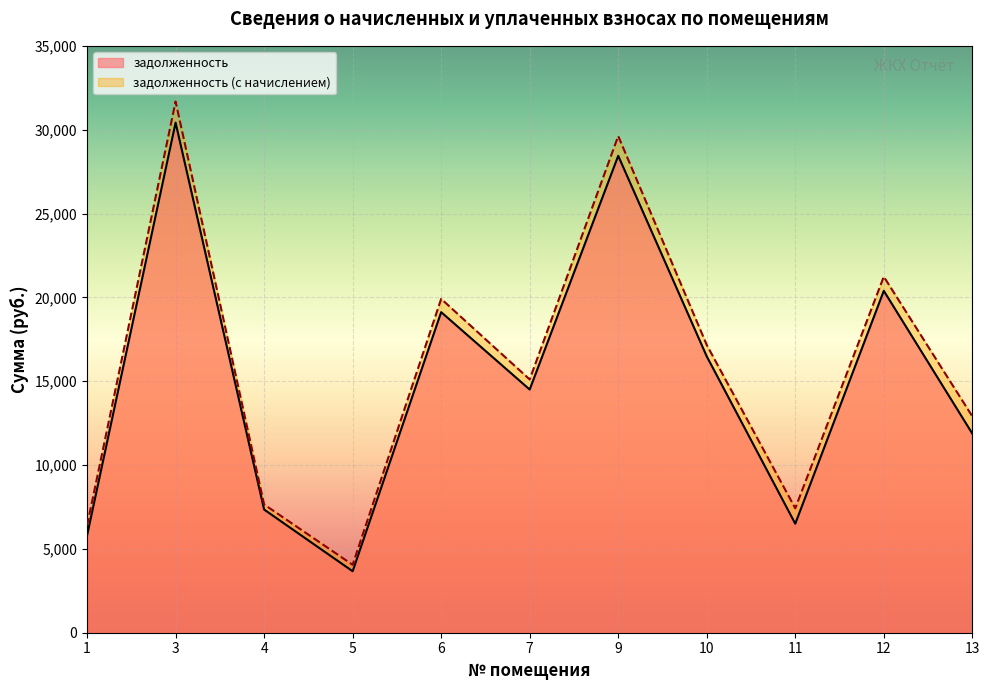

What is the total value across all series at 11?

13920.2